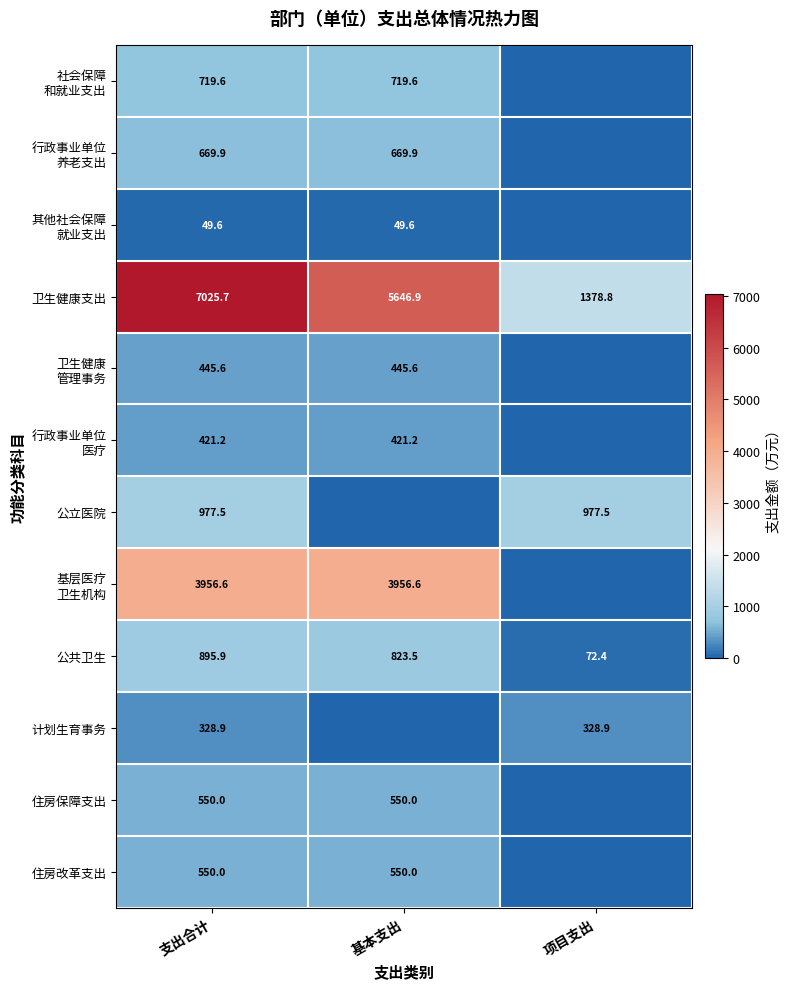

What is the total value across all series at 支出合计?

16590.5